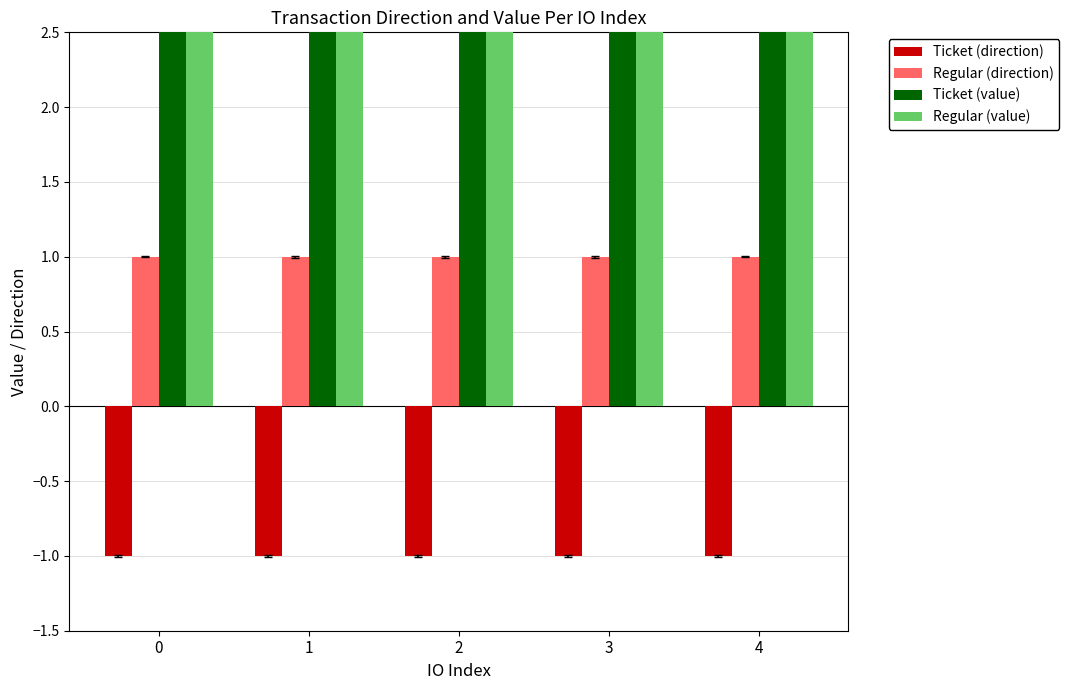

What is the value of the Ticket (direction) bar at the 4th from the left?

-1.0